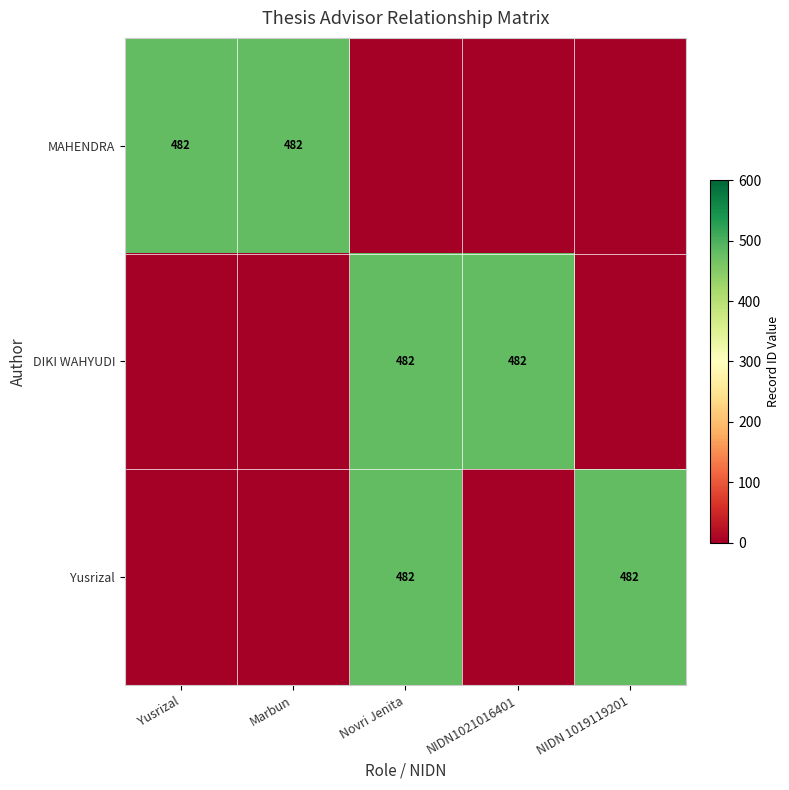

Rank the categories by Yusrizal value from highest to lowest.

Novri Jenita, NIDN 1019119201, Yusrizal, Marbun, NIDN1021016401